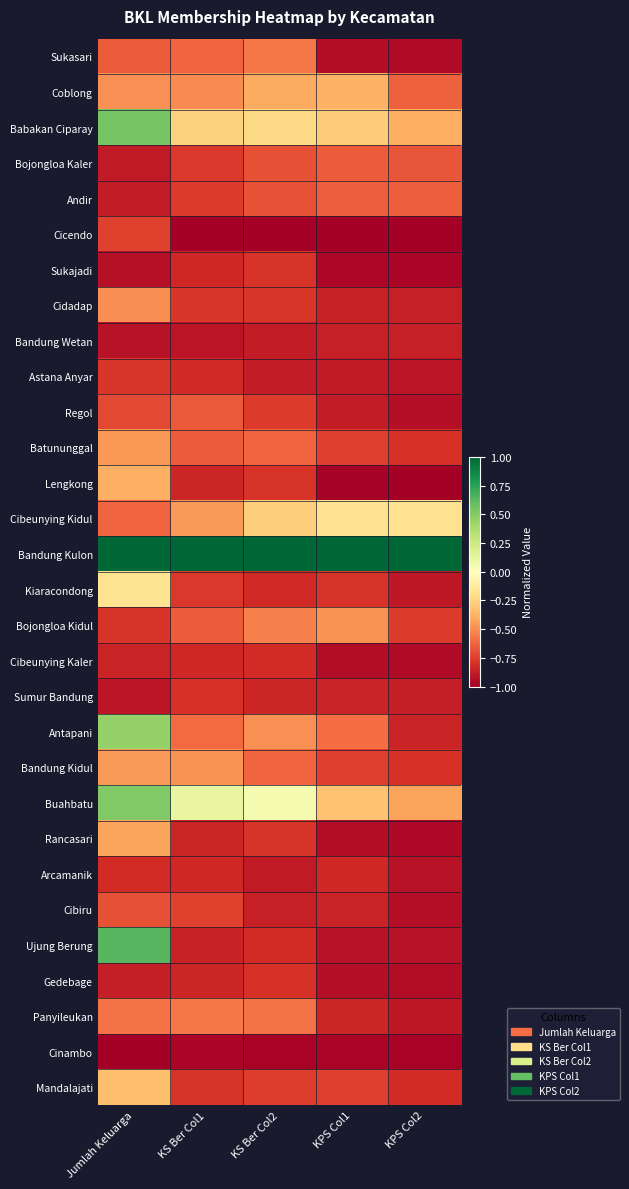

Reading right to left, extract all data points from this chart.

Sukasari: KPS Col2=-0.9	KPS Col1=-0.9	KS Ber Col2=-0.6	KS Ber Col1=-0.6	Jumlah Keluarga=-0.7
Coblong: KPS Col2=-0.6	KPS Col1=-0.4	KS Ber Col2=-0.4	KS Ber Col1=-0.5	Jumlah Keluarga=-0.5
Babakan Ciparay: KPS Col2=-0.4	KPS Col1=-0.3	KS Ber Col2=-0.2	KS Ber Col1=-0.3	Jumlah Keluarga=0.5
Bojongloa Kaler: KPS Col2=-0.7	KPS Col1=-0.7	KS Ber Col2=-0.7	KS Ber Col1=-0.8	Jumlah Keluarga=-0.9
Andir: KPS Col2=-0.6	KPS Col1=-0.6	KS Ber Col2=-0.7	KS Ber Col1=-0.8	Jumlah Keluarga=-0.9
Cicendo: KPS Col2=-1.0	KPS Col1=-1.0	KS Ber Col2=-1.0	KS Ber Col1=-1.0	Jumlah Keluarga=-0.7
Sukajadi: KPS Col2=-1.0	KPS Col1=-1.0	KS Ber Col2=-0.8	KS Ber Col1=-0.8	Jumlah Keluarga=-0.9
Cidadap: KPS Col2=-0.9	KPS Col1=-0.9	KS Ber Col2=-0.8	KS Ber Col1=-0.8	Jumlah Keluarga=-0.5
Bandung Wetan: KPS Col2=-0.9	KPS Col1=-0.9	KS Ber Col2=-0.9	KS Ber Col1=-0.9	Jumlah Keluarga=-0.9
Astana Anyar: KPS Col2=-0.9	KPS Col1=-0.9	KS Ber Col2=-0.9	KS Ber Col1=-0.8	Jumlah Keluarga=-0.8
Regol: KPS Col2=-0.9	KPS Col1=-0.9	KS Ber Col2=-0.8	KS Ber Col1=-0.7	Jumlah Keluarga=-0.7
Batununggal: KPS Col2=-0.8	KPS Col1=-0.7	KS Ber Col2=-0.6	KS Ber Col1=-0.6	Jumlah Keluarga=-0.5
Lengkong: KPS Col2=-1.0	KPS Col1=-1.0	KS Ber Col2=-0.8	KS Ber Col1=-0.8	Jumlah Keluarga=-0.4
Cibeunying Kidul: KPS Col2=-0.2	KPS Col1=-0.2	KS Ber Col2=-0.3	KS Ber Col1=-0.5	Jumlah Keluarga=-0.6
Bandung Kulon: KPS Col2=1.0	KPS Col1=1.0	KS Ber Col2=1.0	KS Ber Col1=1.0	Jumlah Keluarga=1.0
Kiaracondong: KPS Col2=-0.9	KPS Col1=-0.8	KS Ber Col2=-0.8	KS Ber Col1=-0.8	Jumlah Keluarga=-0.2
Bojongloa Kidul: KPS Col2=-0.8	KPS Col1=-0.5	KS Ber Col2=-0.5	KS Ber Col1=-0.7	Jumlah Keluarga=-0.8
Cibeunying Kaler: KPS Col2=-0.9	KPS Col1=-0.9	KS Ber Col2=-0.8	KS Ber Col1=-0.8	Jumlah Keluarga=-0.9
Sumur Bandung: KPS Col2=-0.9	KPS Col1=-0.8	KS Ber Col2=-0.8	KS Ber Col1=-0.8	Jumlah Keluarga=-0.9
Antapani: KPS Col2=-0.8	KPS Col1=-0.6	KS Ber Col2=-0.5	KS Ber Col1=-0.6	Jumlah Keluarga=0.4
Bandung Kidul: KPS Col2=-0.8	KPS Col1=-0.7	KS Ber Col2=-0.6	KS Ber Col1=-0.5	Jumlah Keluarga=-0.5
Buahbatu: KPS Col2=-0.4	KPS Col1=-0.3	KS Ber Col2=0.0	KS Ber Col1=0.1	Jumlah Keluarga=0.5
Rancasari: KPS Col2=-1.0	KPS Col1=-0.9	KS Ber Col2=-0.8	KS Ber Col1=-0.8	Jumlah Keluarga=-0.4
Arcamanik: KPS Col2=-0.9	KPS Col1=-0.8	KS Ber Col2=-0.9	KS Ber Col1=-0.8	Jumlah Keluarga=-0.8
Cibiru: KPS Col2=-0.9	KPS Col1=-0.8	KS Ber Col2=-0.9	KS Ber Col1=-0.7	Jumlah Keluarga=-0.7
Ujung Berung: KPS Col2=-0.9	KPS Col1=-0.9	KS Ber Col2=-0.8	KS Ber Col1=-0.9	Jumlah Keluarga=0.6
Gedebage: KPS Col2=-0.9	KPS Col1=-0.9	KS Ber Col2=-0.8	KS Ber Col1=-0.8	Jumlah Keluarga=-0.9
Panyileukan: KPS Col2=-0.9	KPS Col1=-0.8	KS Ber Col2=-0.6	KS Ber Col1=-0.6	Jumlah Keluarga=-0.6
Cinambo: KPS Col2=-1.0	KPS Col1=-1.0	KS Ber Col2=-1.0	KS Ber Col1=-1.0	Jumlah Keluarga=-1.0
Mandalajati: KPS Col2=-0.8	KPS Col1=-0.7	KS Ber Col2=-0.8	KS Ber Col1=-0.8	Jumlah Keluarga=-0.3